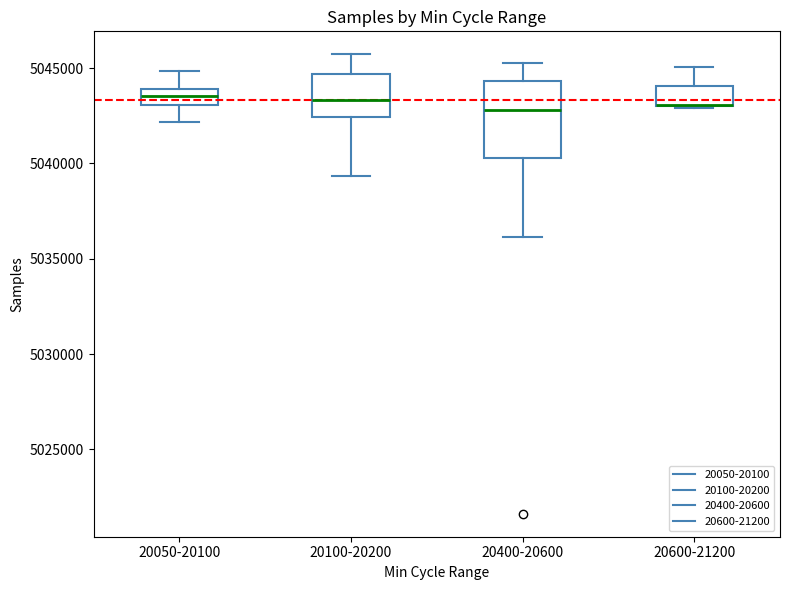

Reading left to right, read every box against the y-axis: the position of its median line, the range the box covers, and the ends of its whiskers. The values are not printed on the chart, so give them approximately, as read against the axis.

20050-20100: median 5043500, box 5043000 to 5044000, whiskers 5042000 to 5045000
20100-20200: median 5043500, box 5042500 to 5044500, whiskers 5039500 to 5045500
20400-20600: median 5043000, box 5040500 to 5044500, whiskers 5036000 to 5045000
20600-21200: median 5043000 (drawn on the box's lower edge), box 5043000 to 5044000, whiskers 5043000 to 5045000